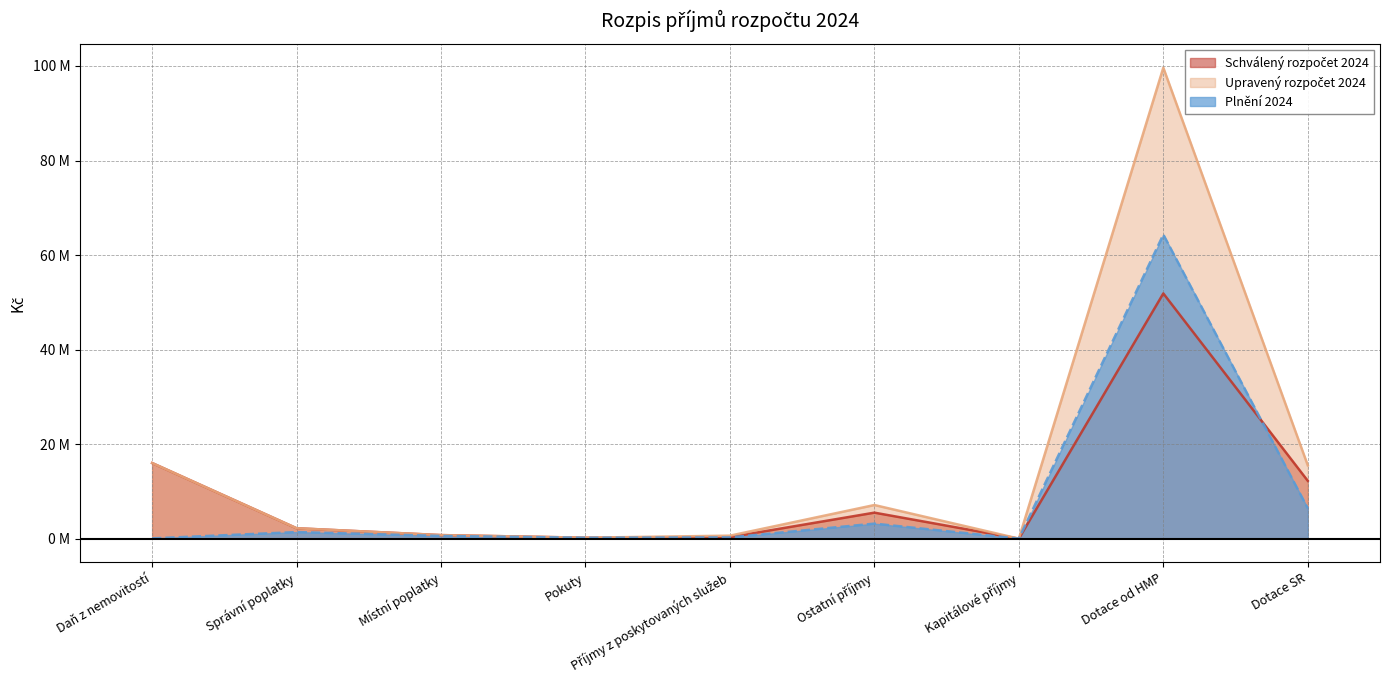

What is the label of the 4th point from the left?

Pokuty